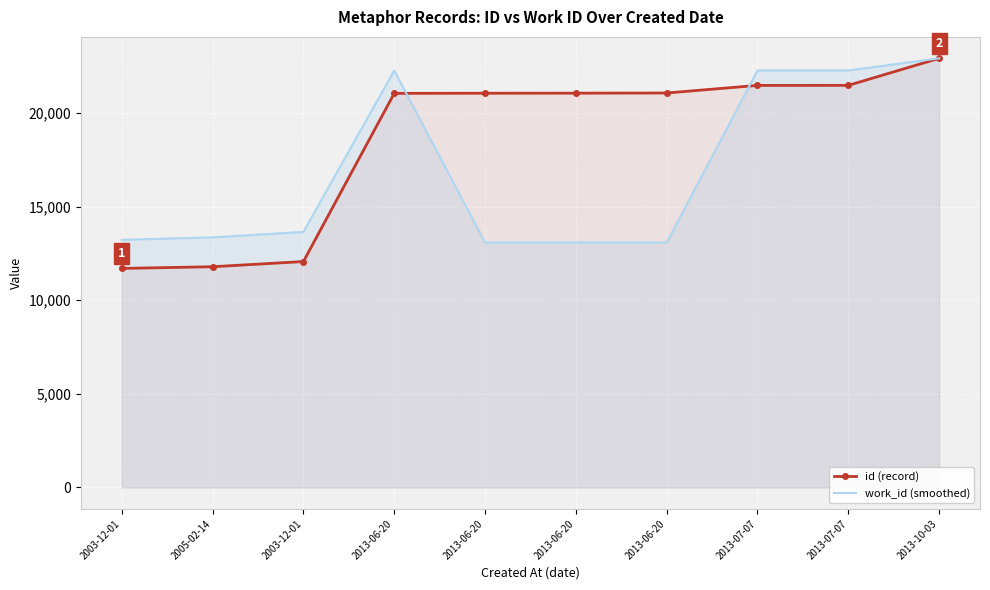

In work_id (smoothed), how many points are higher than both neighbors (excluding endpoints)?

1